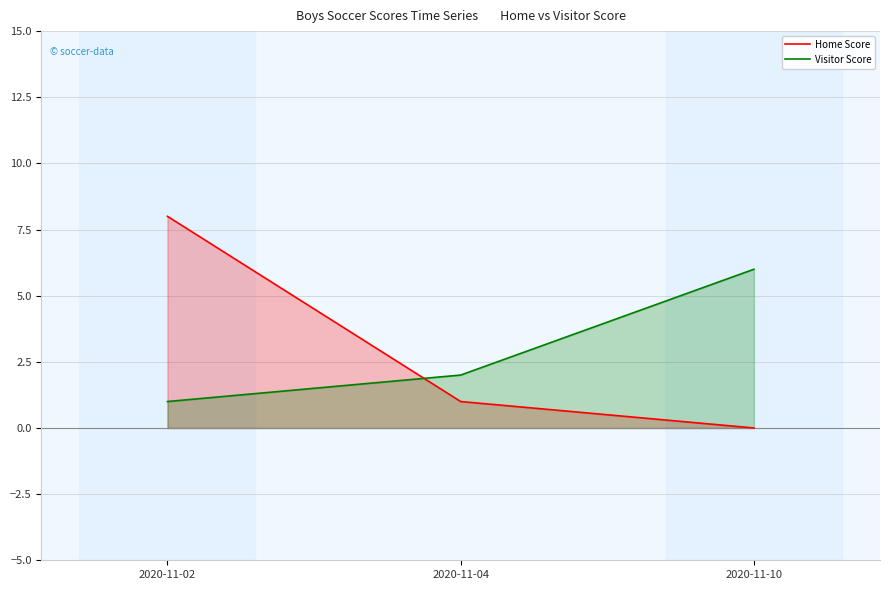

How many lines are shown in the chart?

2